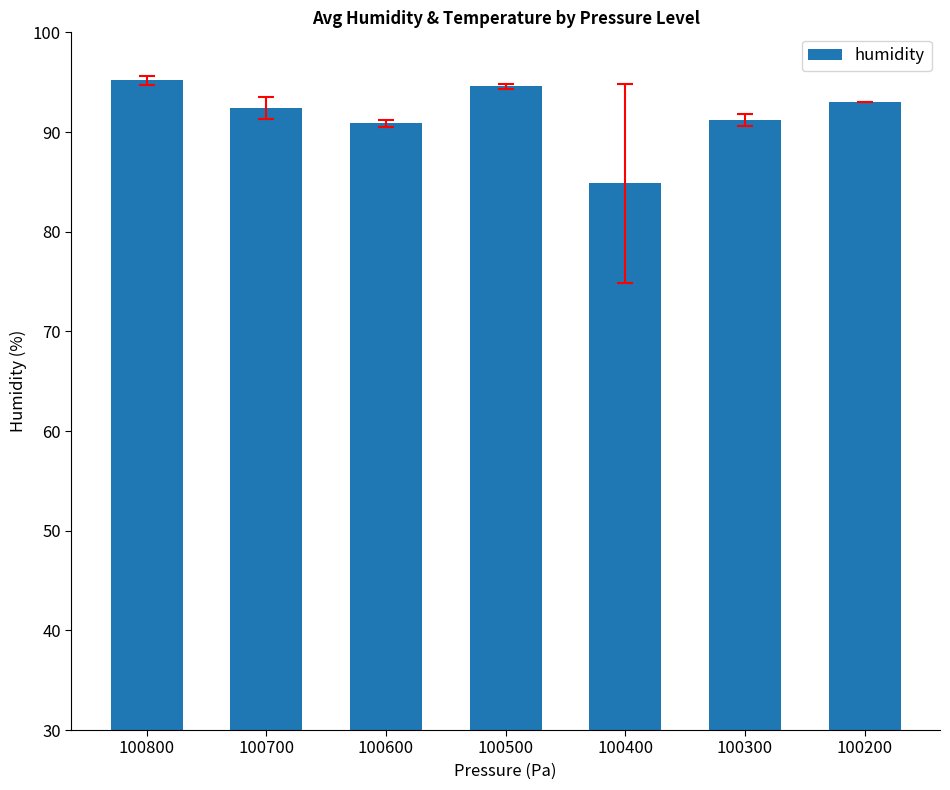

What is the maximum value shown in the chart?

95.2